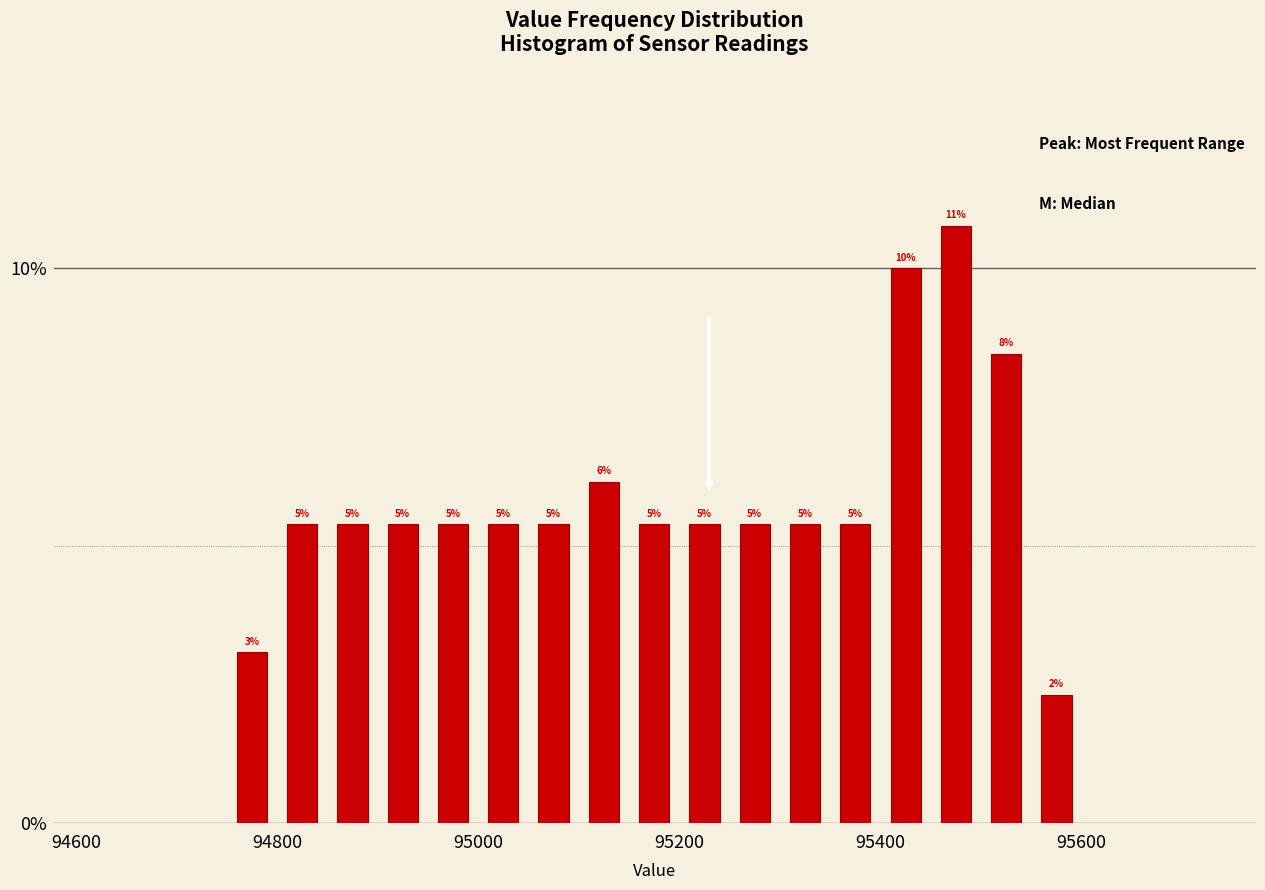

Read against the x-axis, roughly where is the centre of the tallest bar?

95480